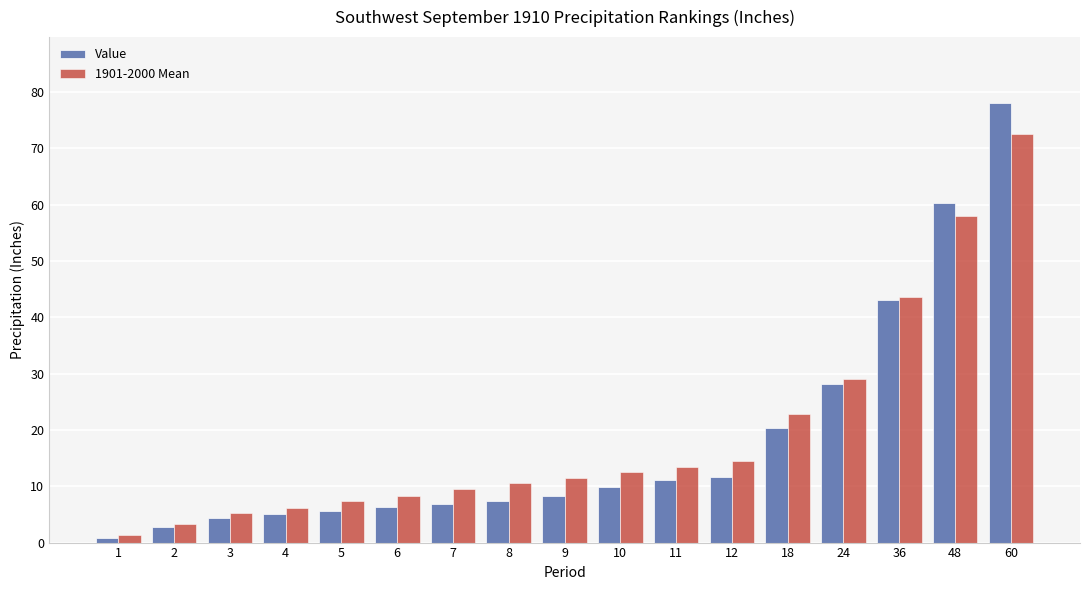

How many bars are there in total?

34